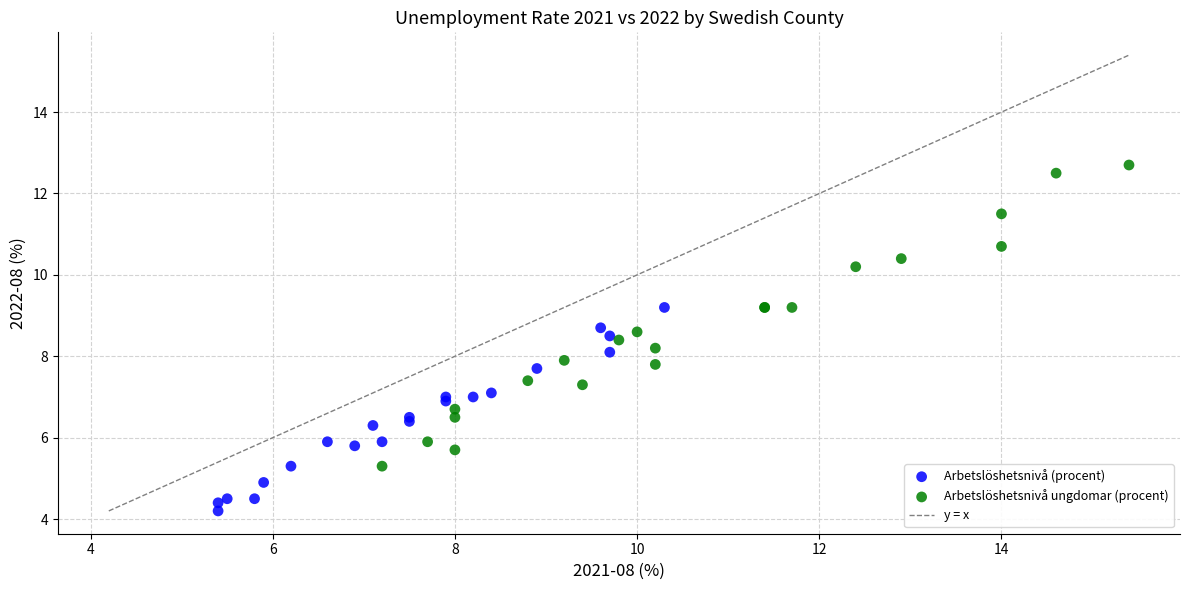

Which series has the largest Y range (max minus min)?

Arbetslöshetsnivå ungdomar (procent)